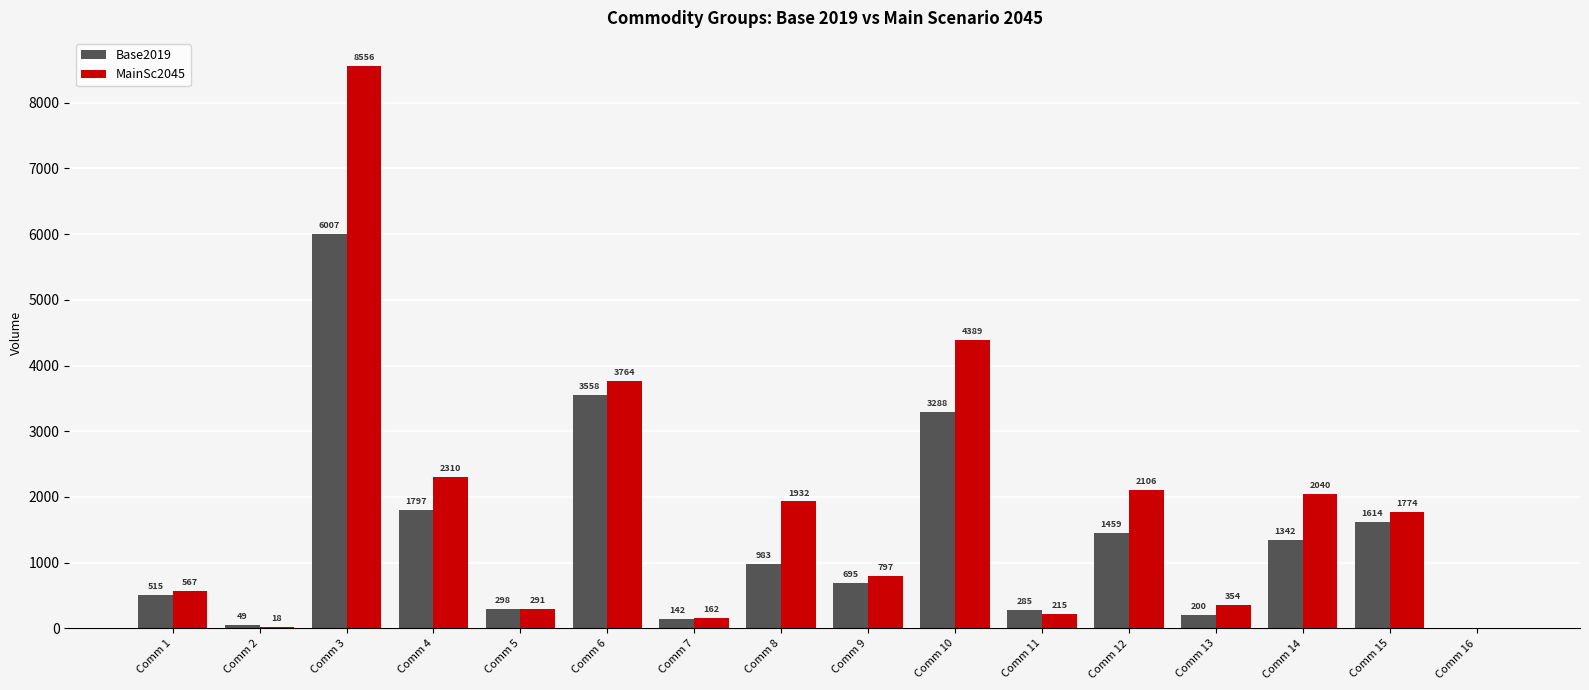

Reading right to left, transcribe all the data shown in this chart.

Base2019: 0	1614	1342	200	1459	285	3288	695	983	142	3558	298	1797	6007	49	515
MainSc2045: 0	1774	2040	354	2106	215	4389	797	1932	162	3764	291	2310	8556	18	567